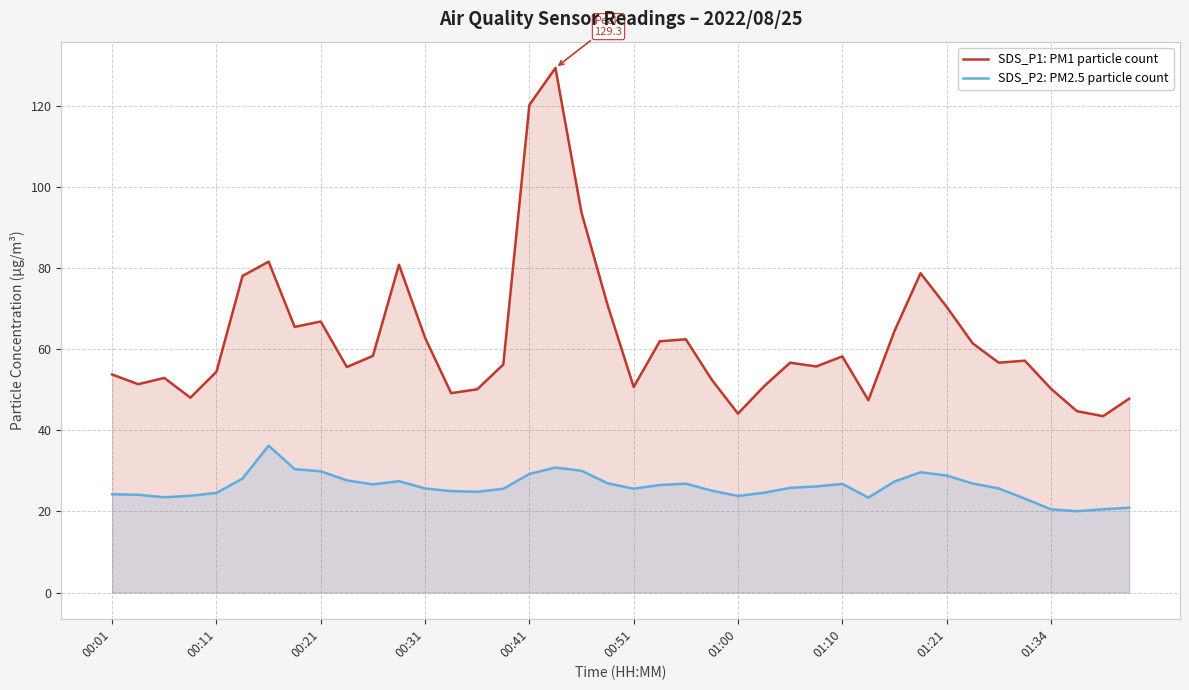

How many interior local peaks does the SDS_P1: PM1 particle count series have?

10